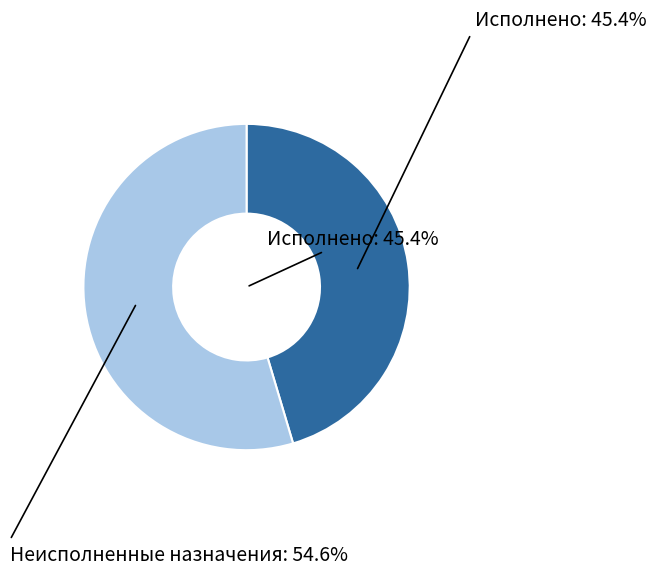

To the nearest percent, what is the average slice percentage?

50%